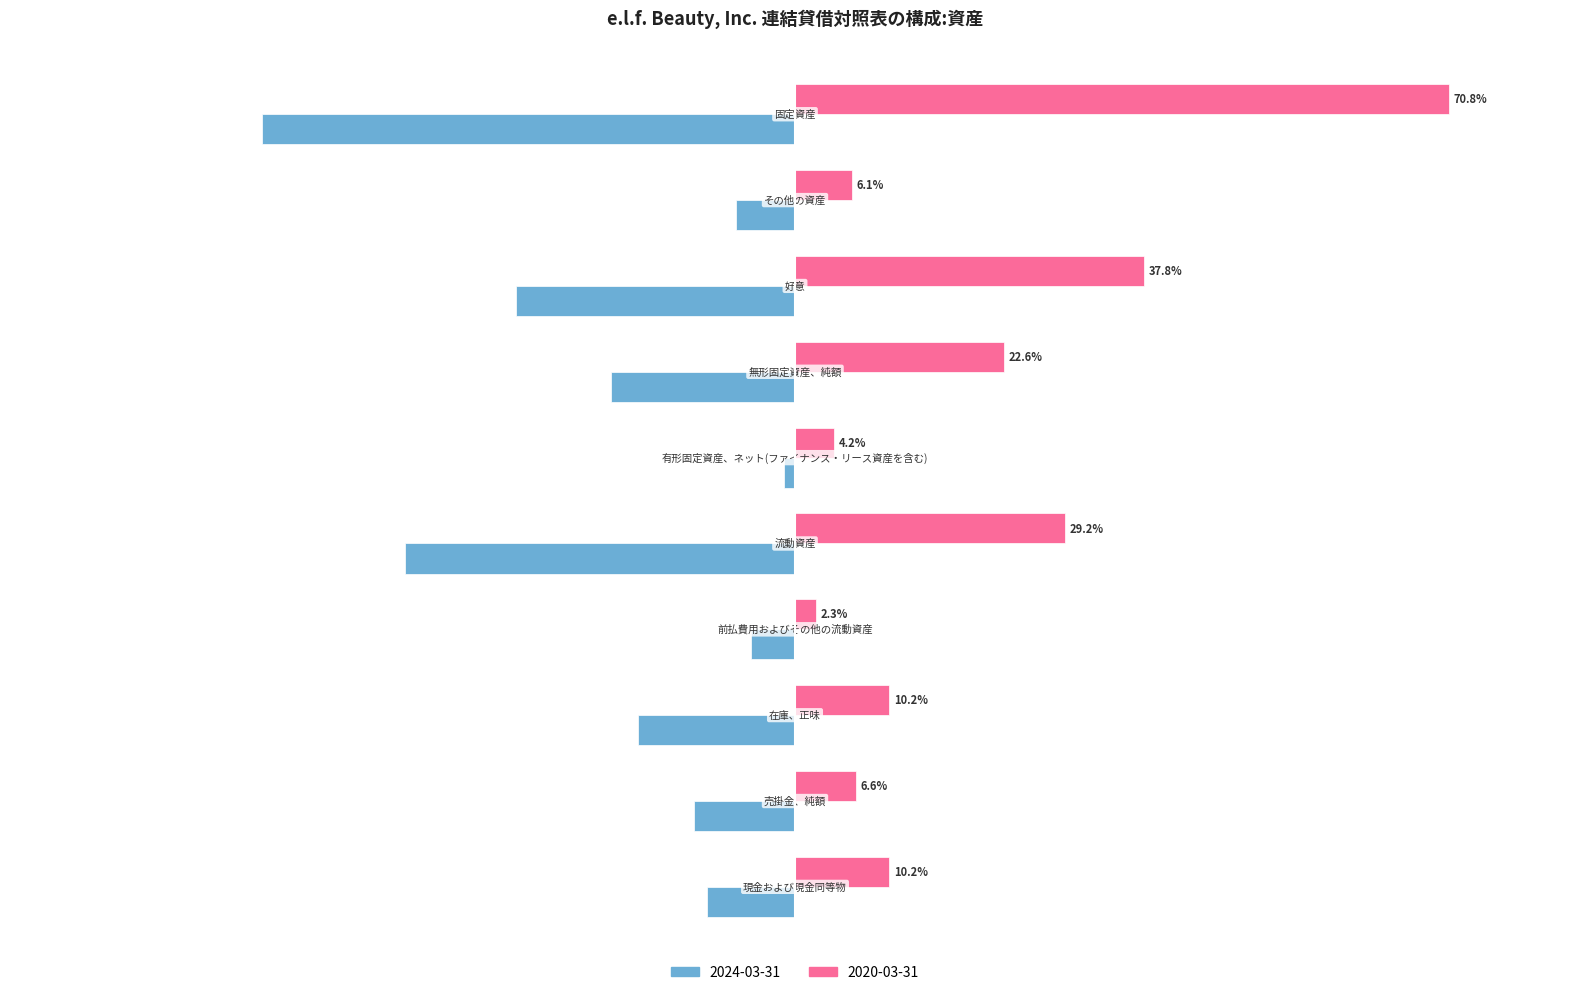

What are all the series names shown in the legend?

2024-03-31, 2020-03-31